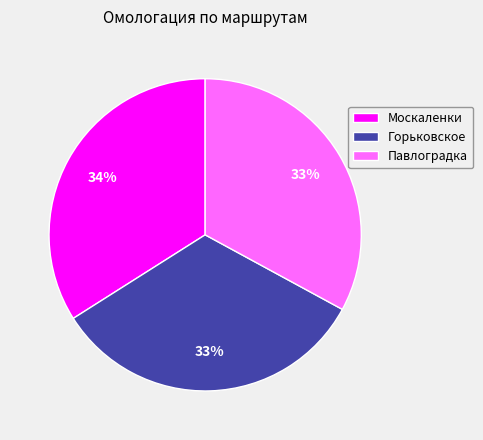

Does any single category account for the majority?

No